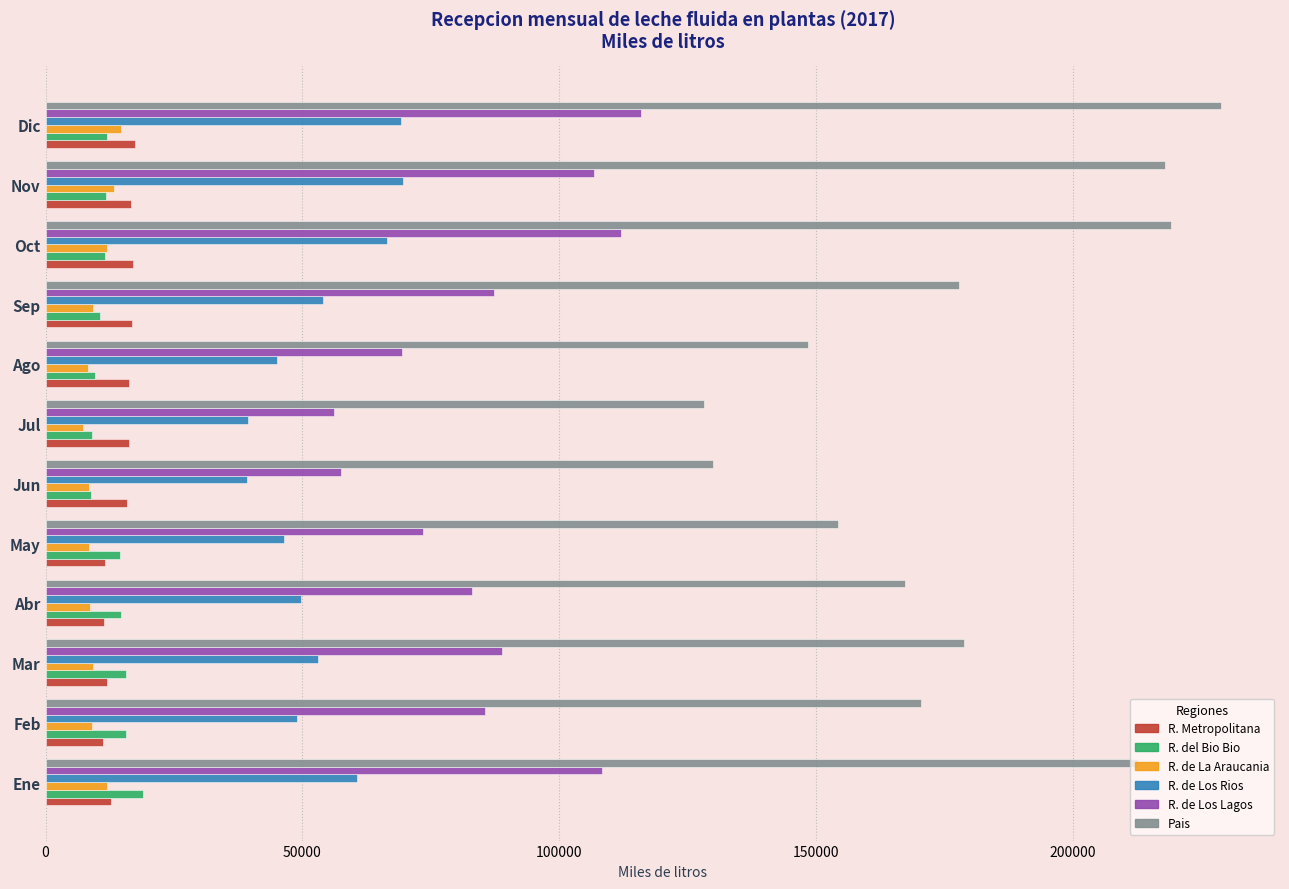

Which series has the largest total across all categories?

Pais